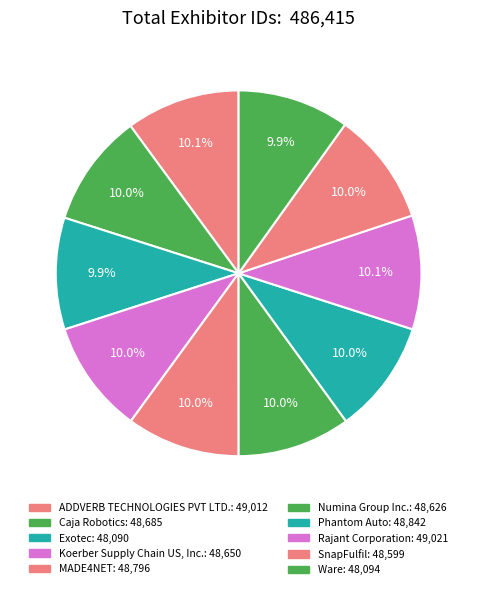

To the nearest percent, what percentage of the pie is Numina Group Inc.?

10%